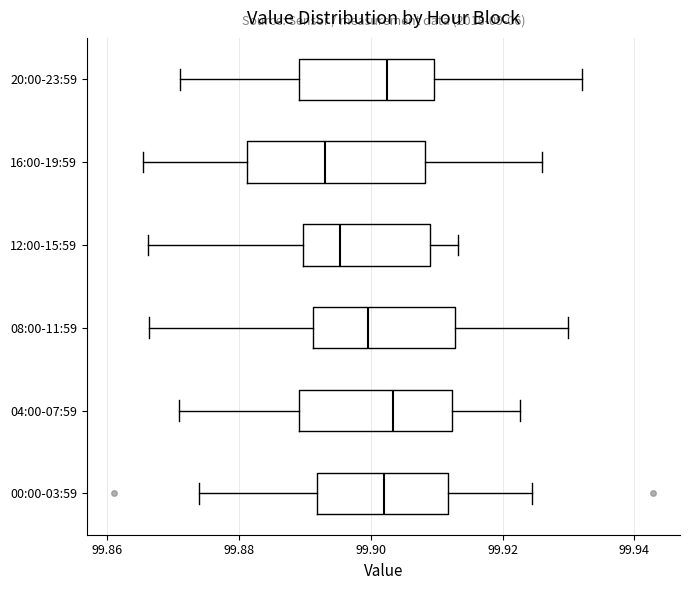

Where does the right whisker of the box for 08:00-11:59 end on the x-axis? The values are not printed on the chart, so give them approximately, as read against the axis.

99.930